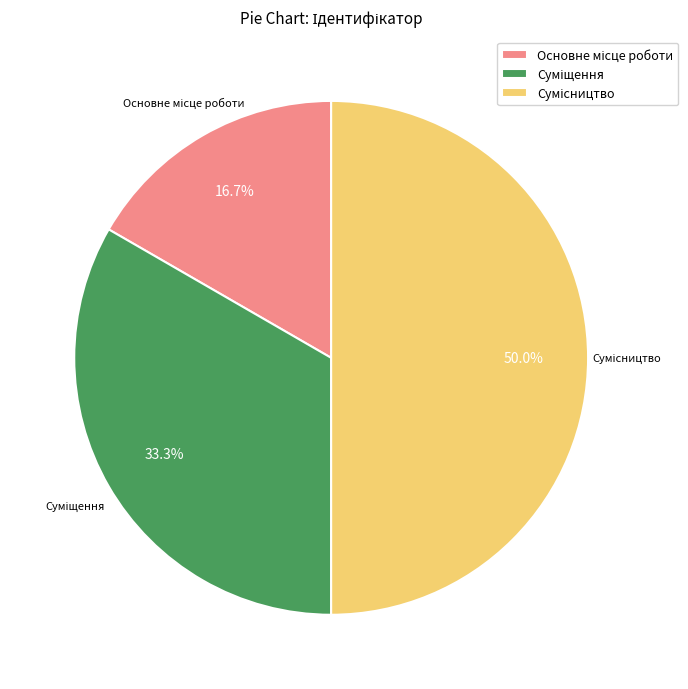

Does Суміщення represent more than half of the total?

No